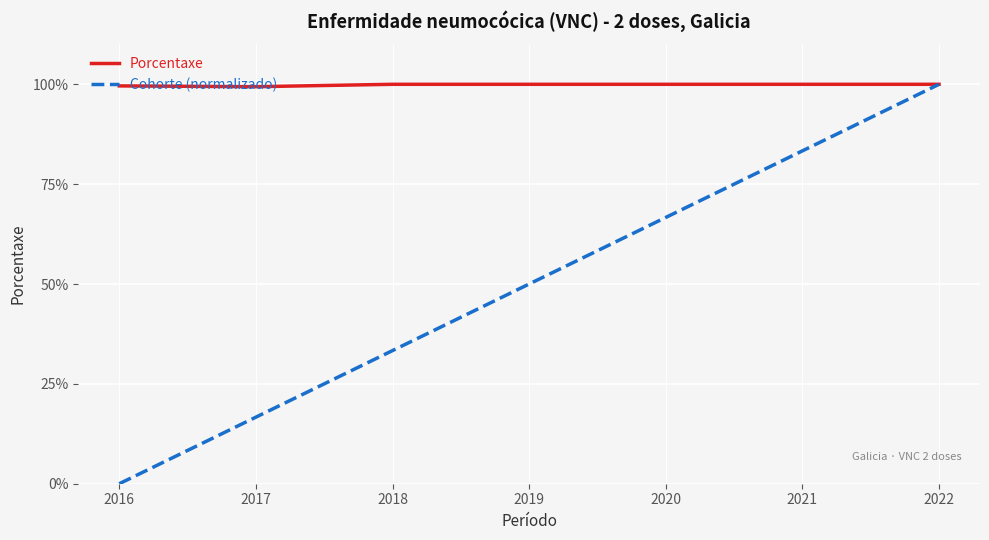

List the labels in order of Cohorte (normalizado) value, largest first.

2022, 2021, 2020, 2019, 2018, 2017, 2016